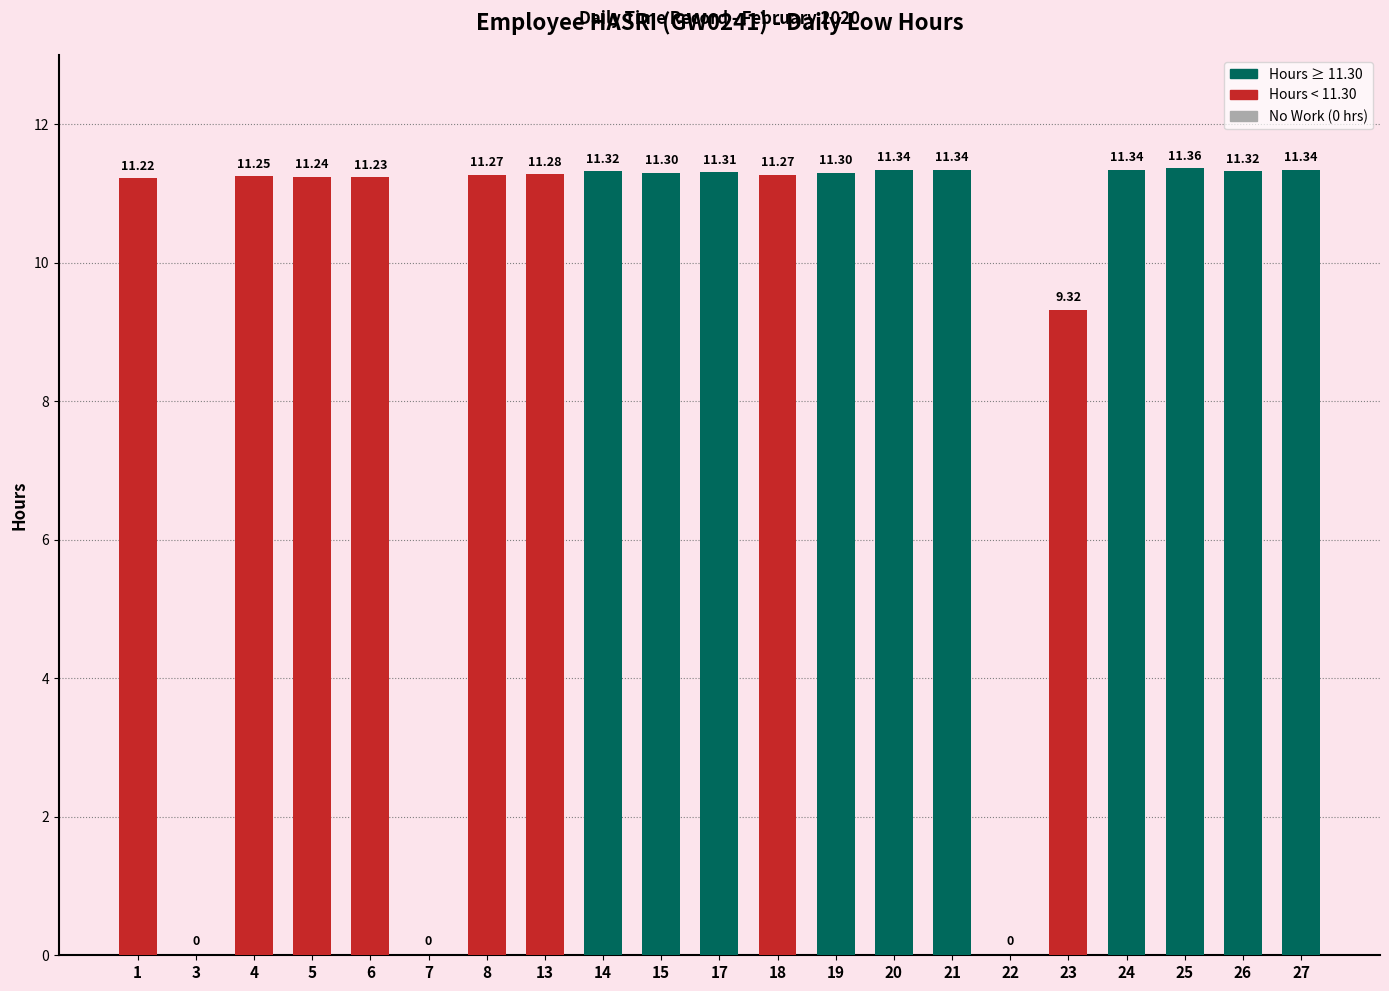

Is it true that the value at 22 is 0.0?

True